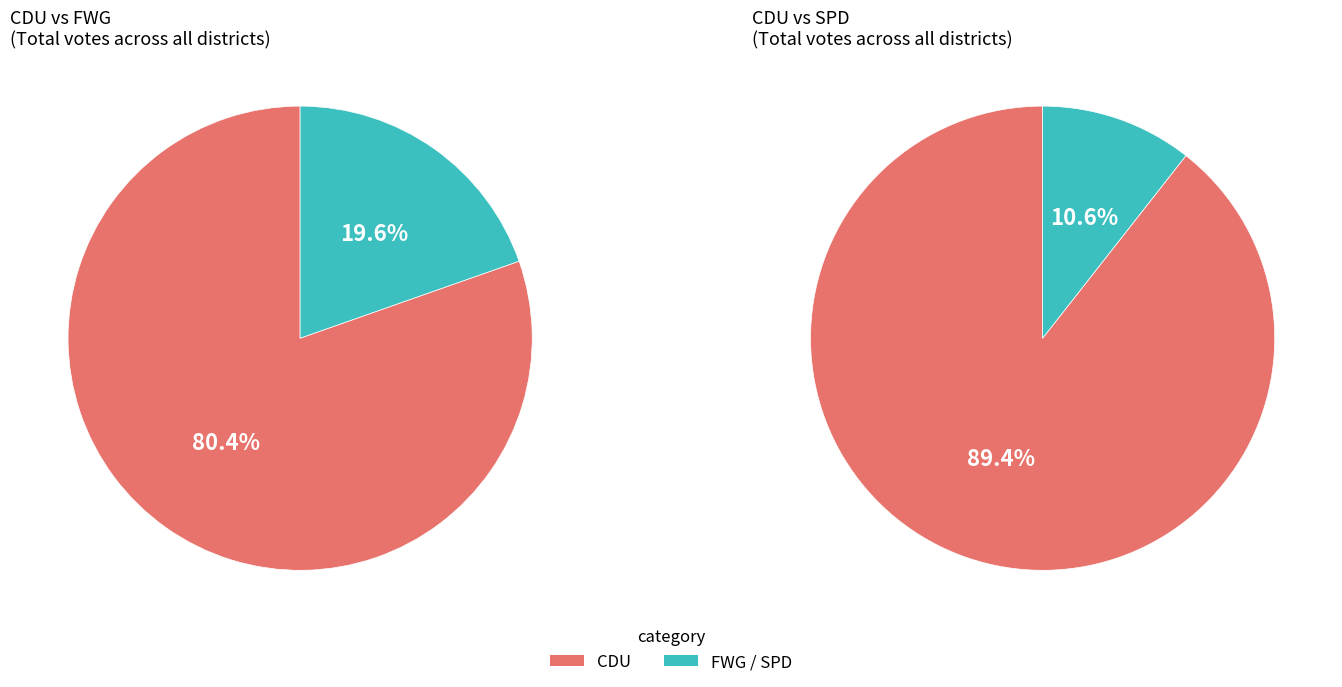

Which category has the biggest portion of the pie?

CDU